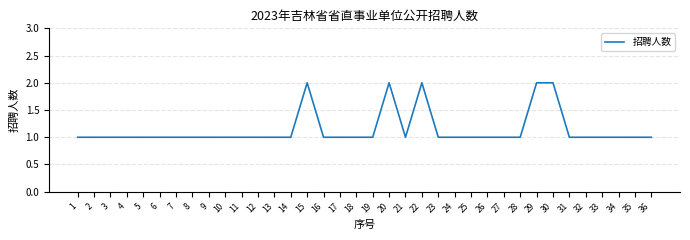

Does the chart have visible grid lines?

Yes